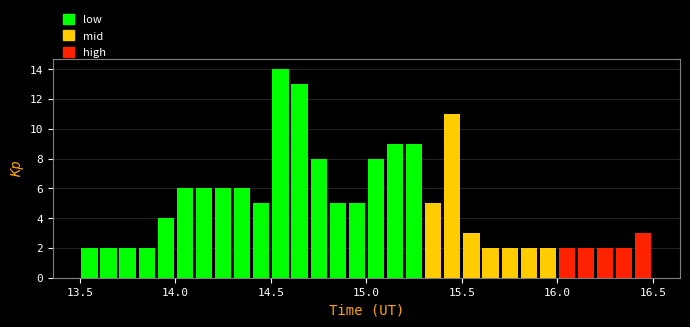

Around what value on the x-axis is the tallest bar? Give the approximate position of its centre, as read against the axis.

14.55